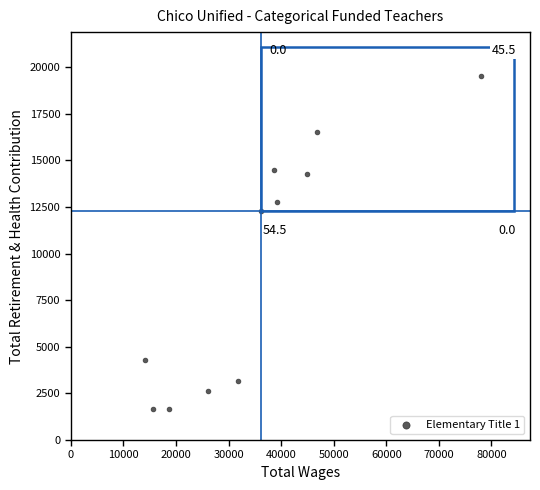

What Y value in the scatter plot is closest to 10593?

12297